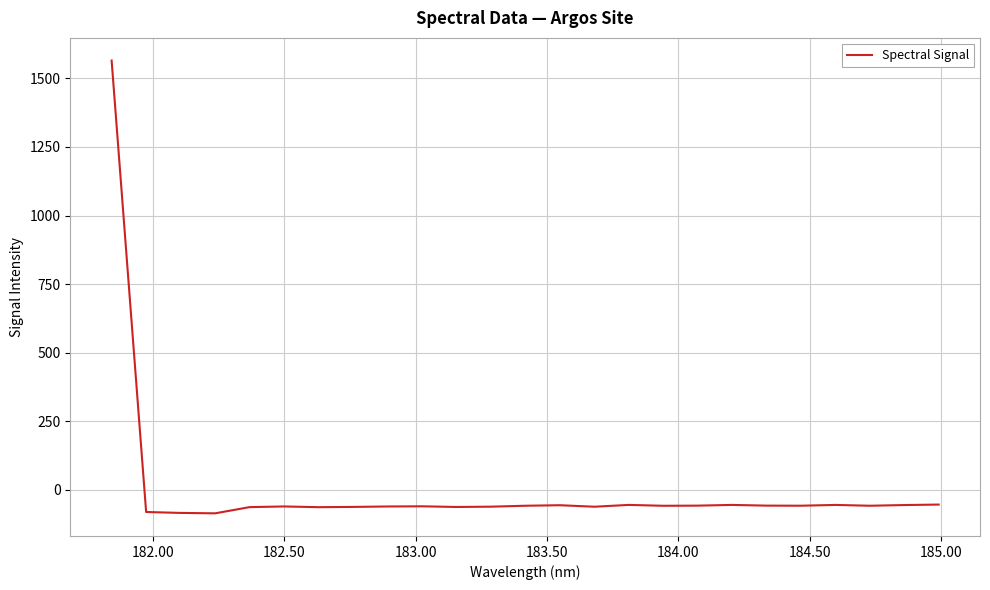

What is the smallest value displayed?

-85.6